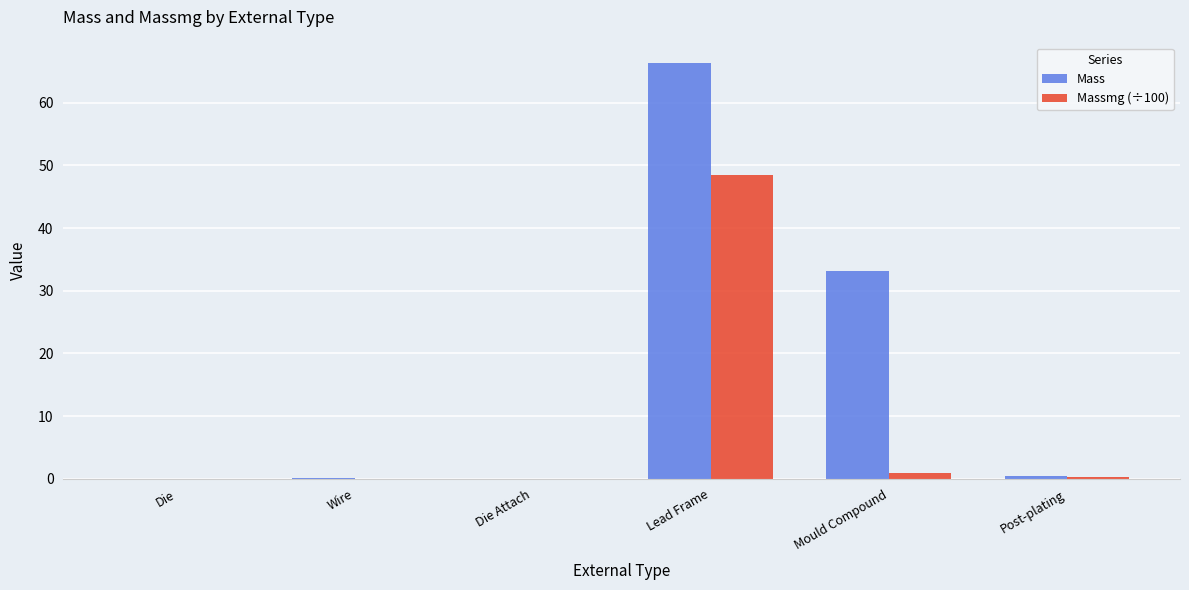

Are the bars horizontal?

No